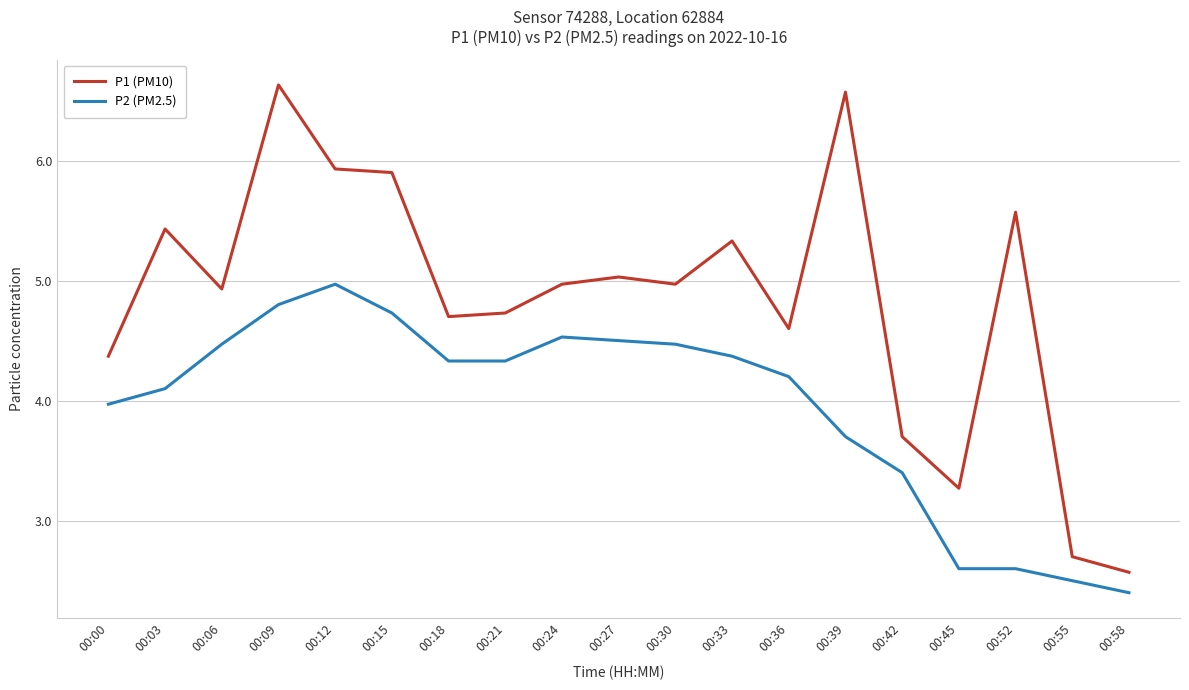

True or false: P1 (PM10) and P2 (PM2.5) cross at least once.

False